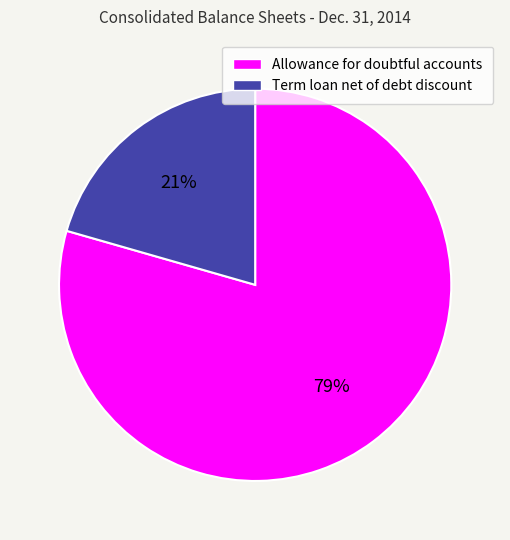

To the nearest percent, what is the average slice percentage?

50%